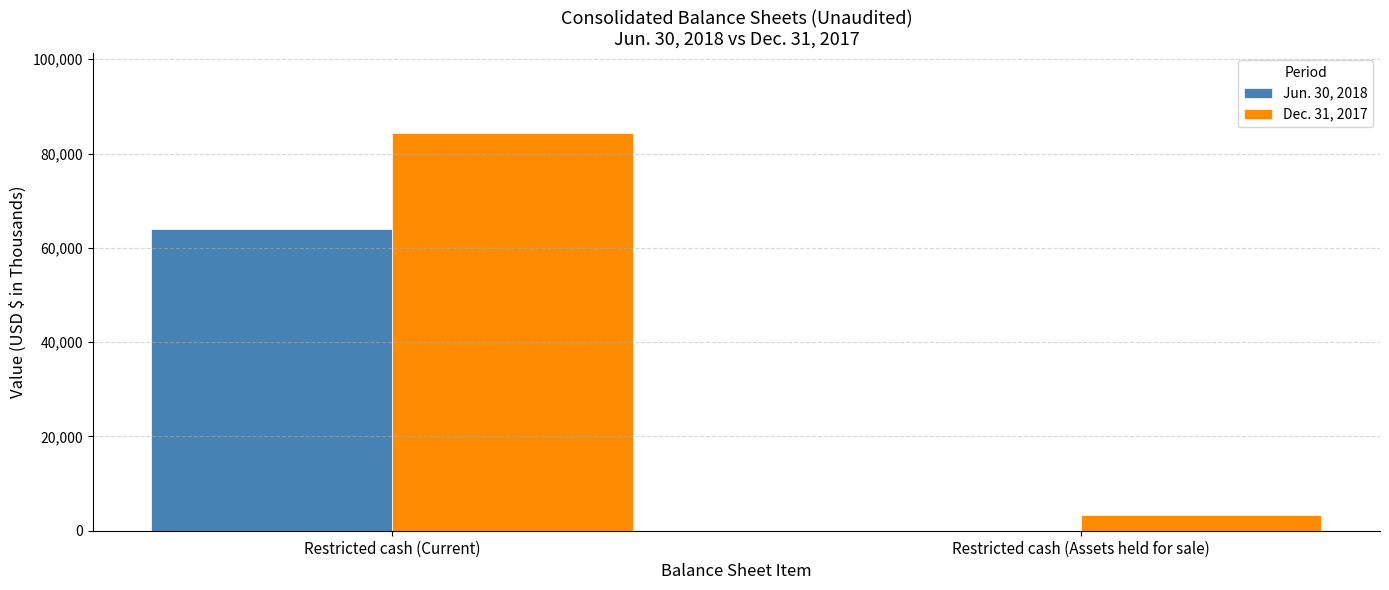

Between Restricted cash (Current) and Restricted cash (Assets held for sale), which series saw the biggest shift?

Dec. 31, 2017